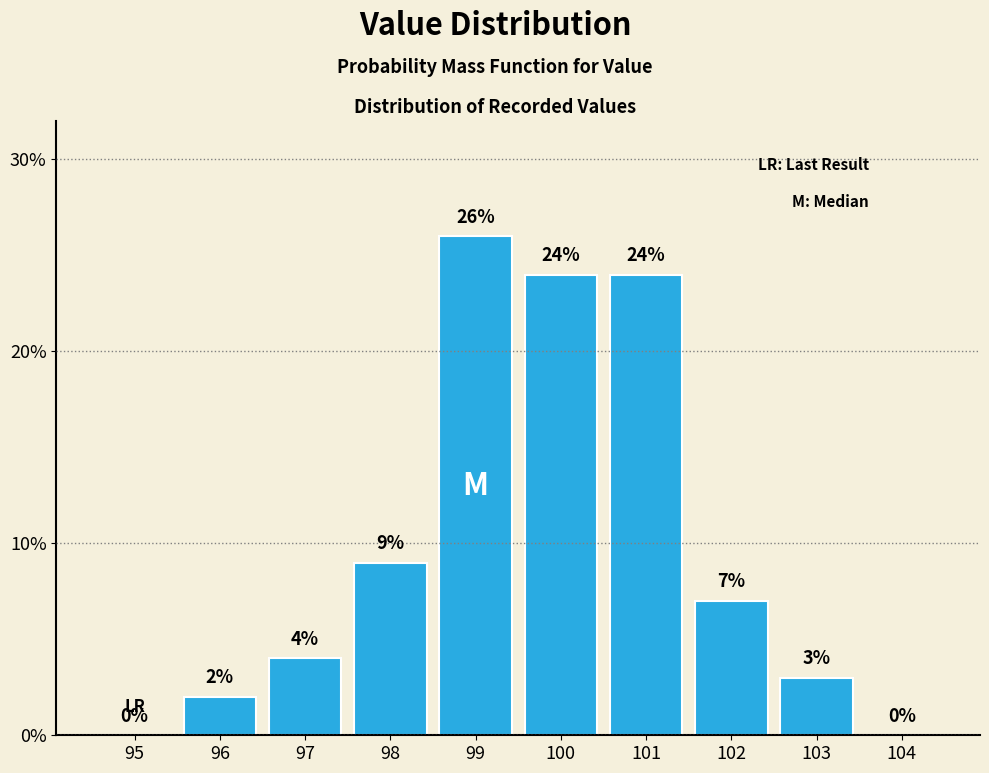

Reading left to right, what are all the values shown in this chart?

95=0	96=2	97=4	98=9	99=26	100=24	101=24	102=7	103=3	104=0